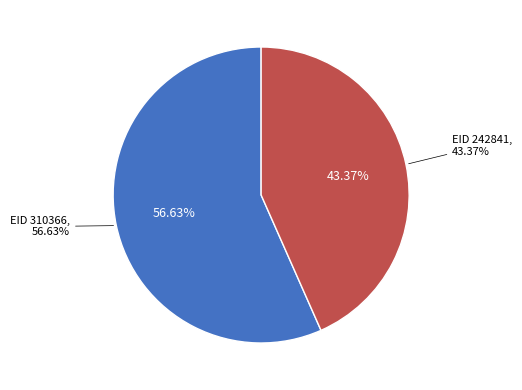

Does any single category account for the majority?

Yes